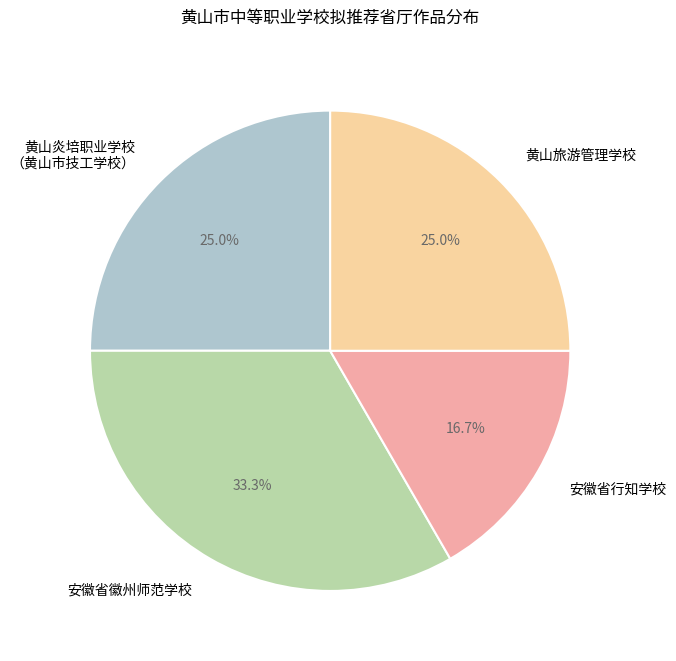

What percentage do 安徽省徽州师范学校 and 安徽省行知学校 together represent?

50.0%